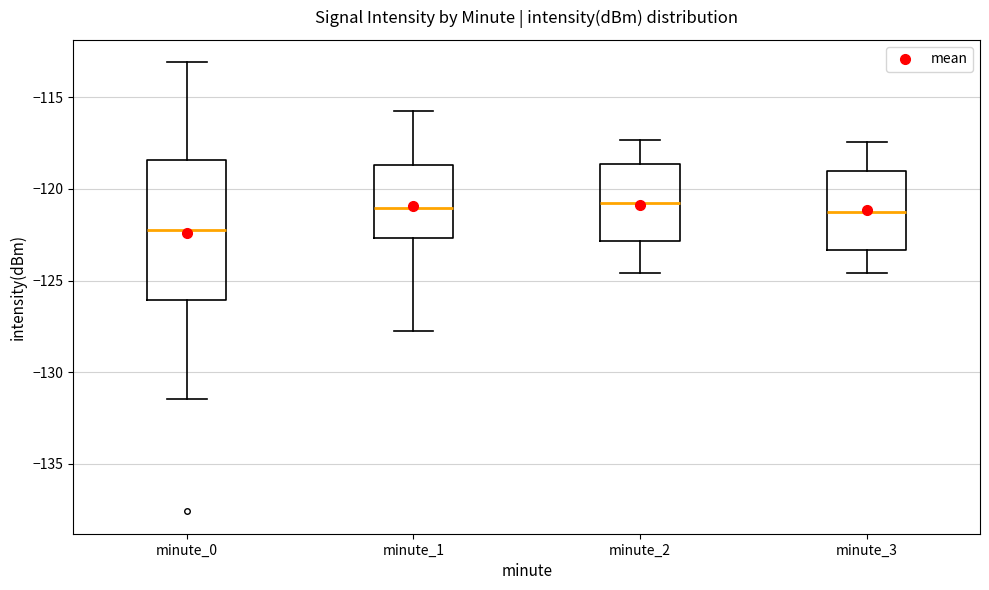

Where is the lower edge of the box for minute_1 on the y-axis? The values are not printed on the chart, so give them approximately, as read against the axis.

-122.5